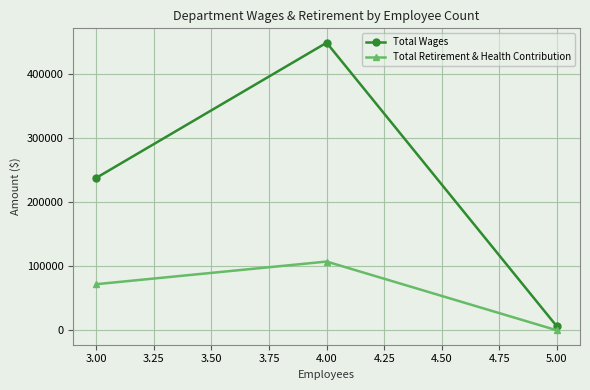

What is the label of the 3rd point from the left?

5.00